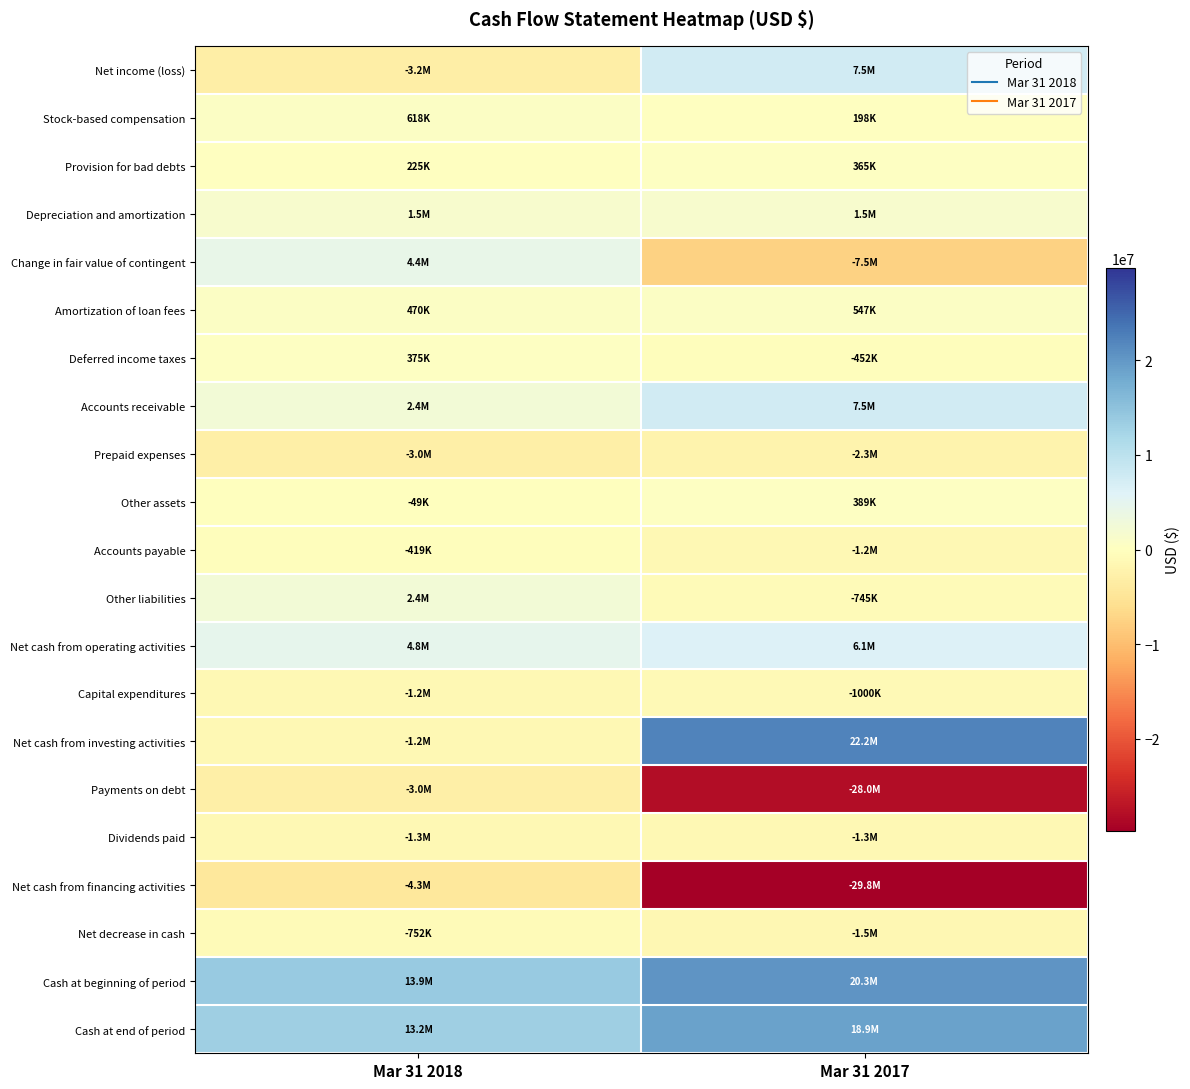

Reading left to right, transcribe all the data shown in this chart.

Net income (loss): Mar 31 2018=-3161192	Mar 31 2017=7486496
Stock-based compensation: Mar 31 2018=617772	Mar 31 2017=197739
Provision for bad debts: Mar 31 2018=225415	Mar 31 2017=364848
Depreciation and amortization: Mar 31 2018=1546734	Mar 31 2017=1502837
Change in fair value of contingent: Mar 31 2018=4415925	Mar 31 2017=-7533292
Amortization of loan fees: Mar 31 2018=470376	Mar 31 2017=546808
Deferred income taxes: Mar 31 2018=375204	Mar 31 2017=-451967
Accounts receivable: Mar 31 2018=2426074	Mar 31 2017=7465563
Prepaid expenses: Mar 31 2018=-3020162	Mar 31 2017=-2286930
Other assets: Mar 31 2018=-48878	Mar 31 2017=388902
Accounts payable: Mar 31 2018=-419087	Mar 31 2017=-1193685
Other liabilities: Mar 31 2018=2410033	Mar 31 2017=-744634
Net cash from operating activities: Mar 31 2018=4800998	Mar 31 2017=6146698
Capital expenditures: Mar 31 2018=-1173496	Mar 31 2017=-999587
Net cash from investing activities: Mar 31 2018=-1225996	Mar 31 2017=22150413
Payments on debt: Mar 31 2018=-3016005	Mar 31 2017=-28015270
Dividends paid: Mar 31 2018=-1286381	Mar 31 2017=-1280410
Net cash from financing activities: Mar 31 2018=-4327428	Mar 31 2017=-29751806
Net decrease in cash: Mar 31 2018=-752426	Mar 31 2017=-1454695
Cash at beginning of period: Mar 31 2018=13922390	Mar 31 2017=20325415
Cash at end of period: Mar 31 2018=13169964	Mar 31 2017=18870720